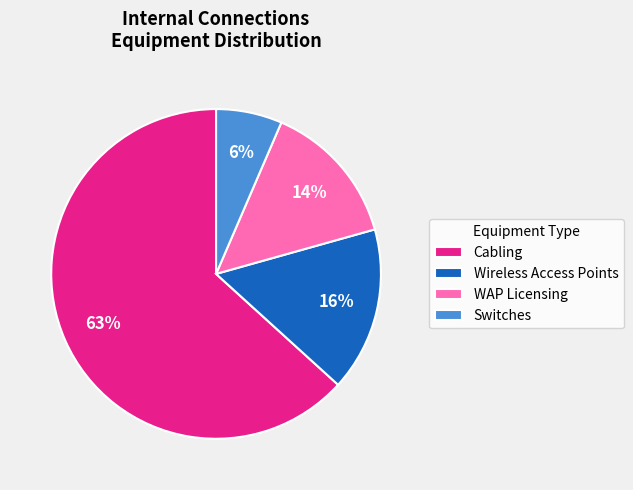

What percentage is the Switches slice, to the nearest percent?

6%